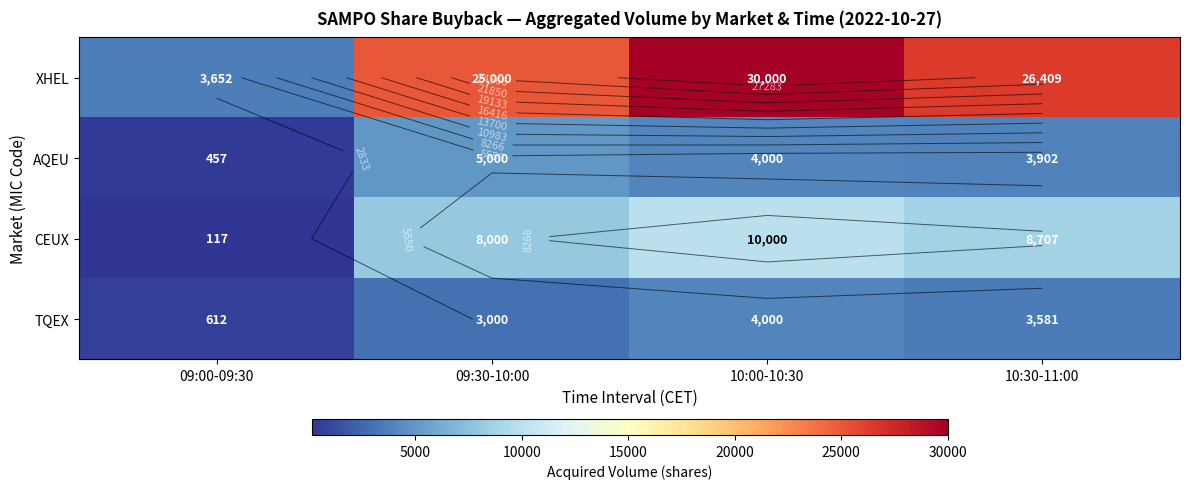

The AQEU series shows 5000 at 09:30-10:00. True or false?

True